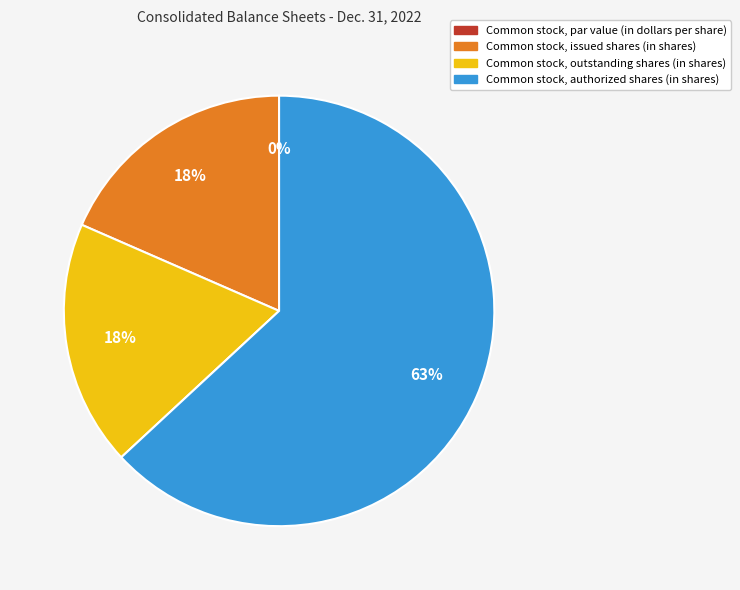

To the nearest percent, what is the difference between the largest and smallest slice percentages?

63%